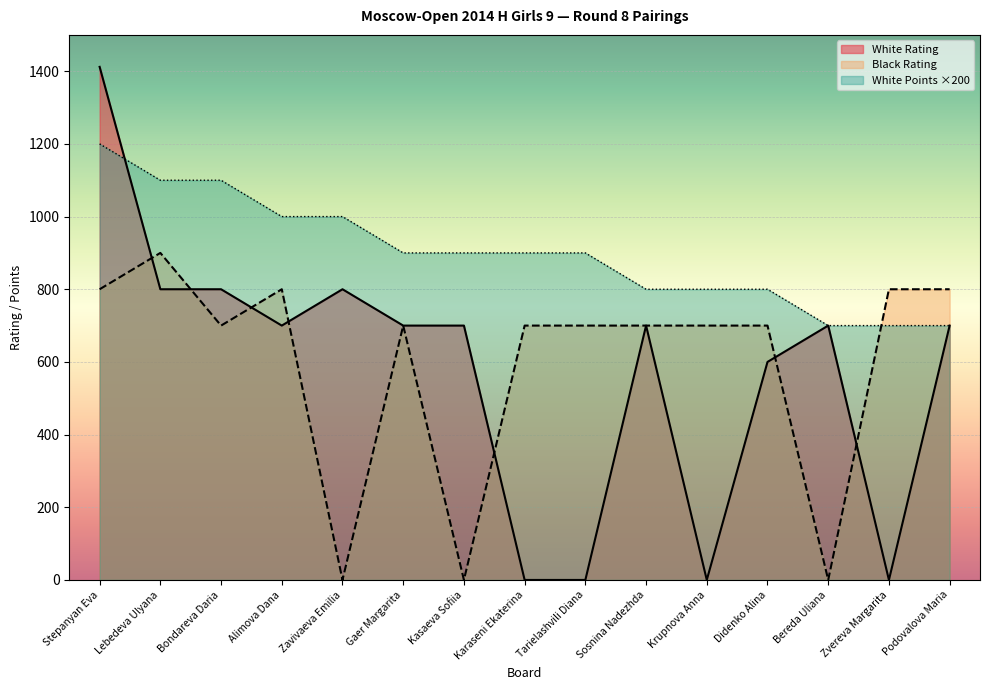

What is the spread (max minus min) of values at Sosnina Nadezhda?

100